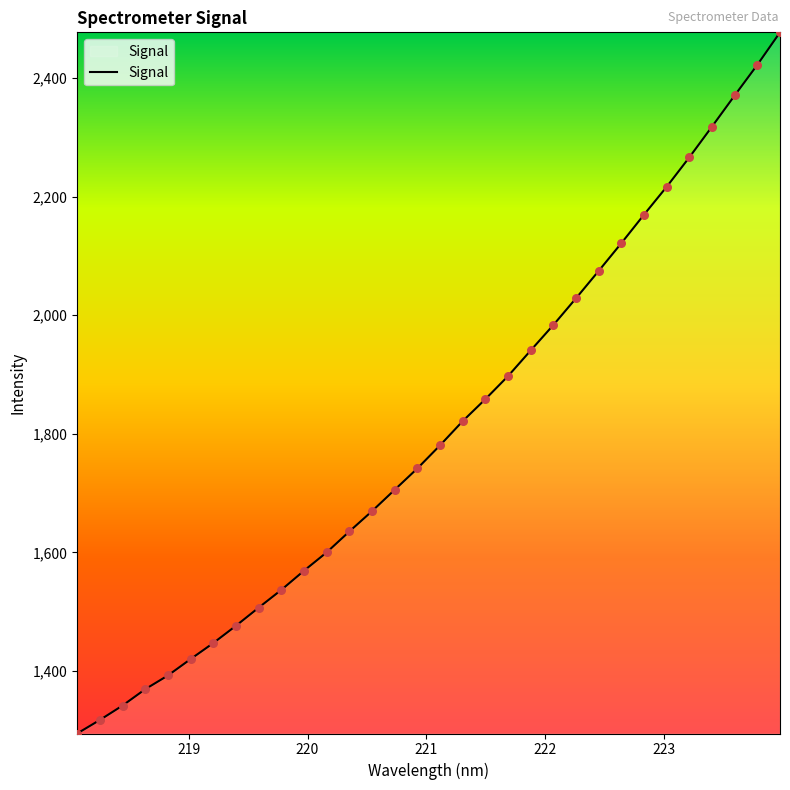

What is the smallest value displayed?

1294.8